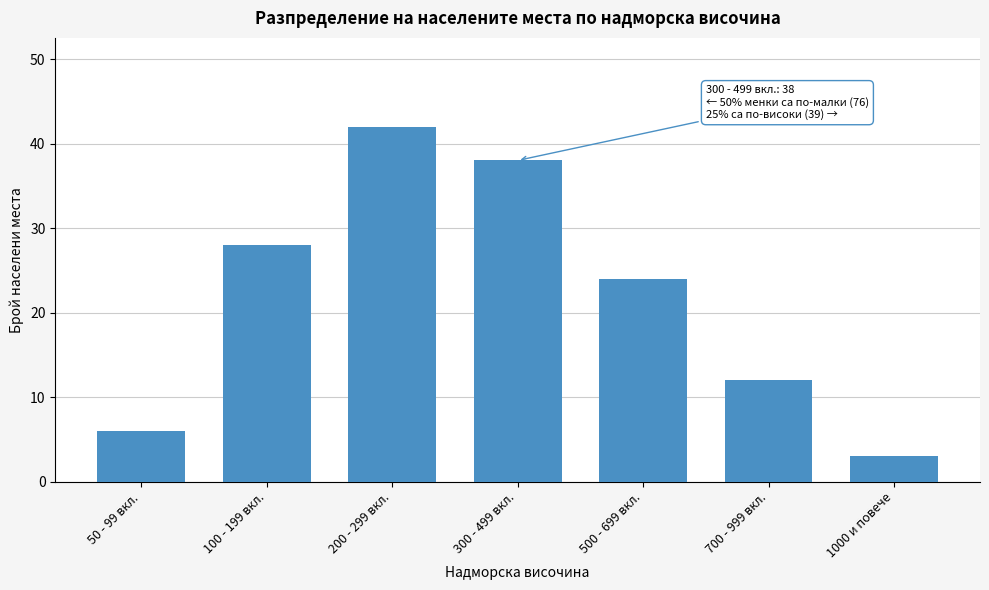

Reading left to right, what are all the values shown in this chart?

6	28	42	38	24	12	3